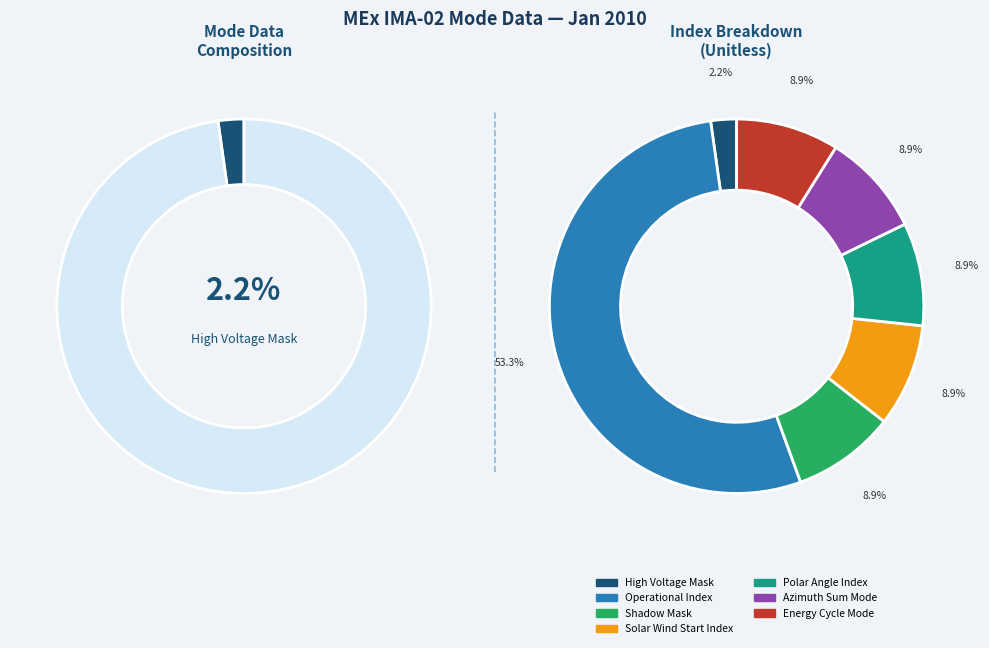

Rank the categories by value from lowest to highest.

High Voltage Mask, Shadow Mask, Solar Wind Start Index, Polar Angle Index, Azimuth Sum Mode, Energy Cycle Mode, Operational Index